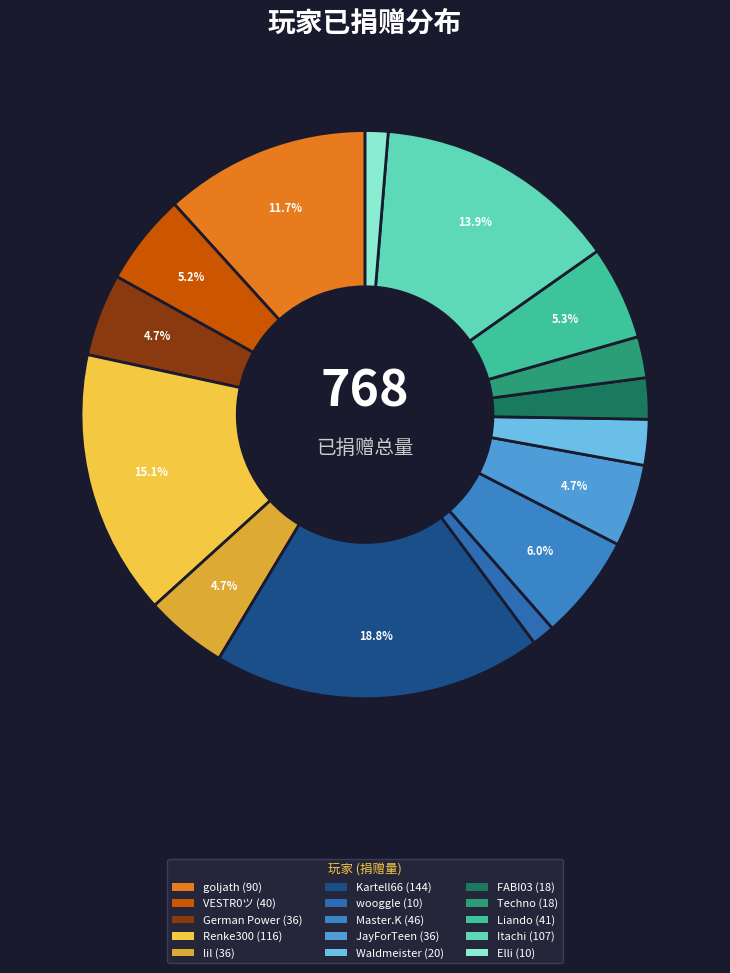

What percentage is the Elli slice, to the nearest percent?

1%